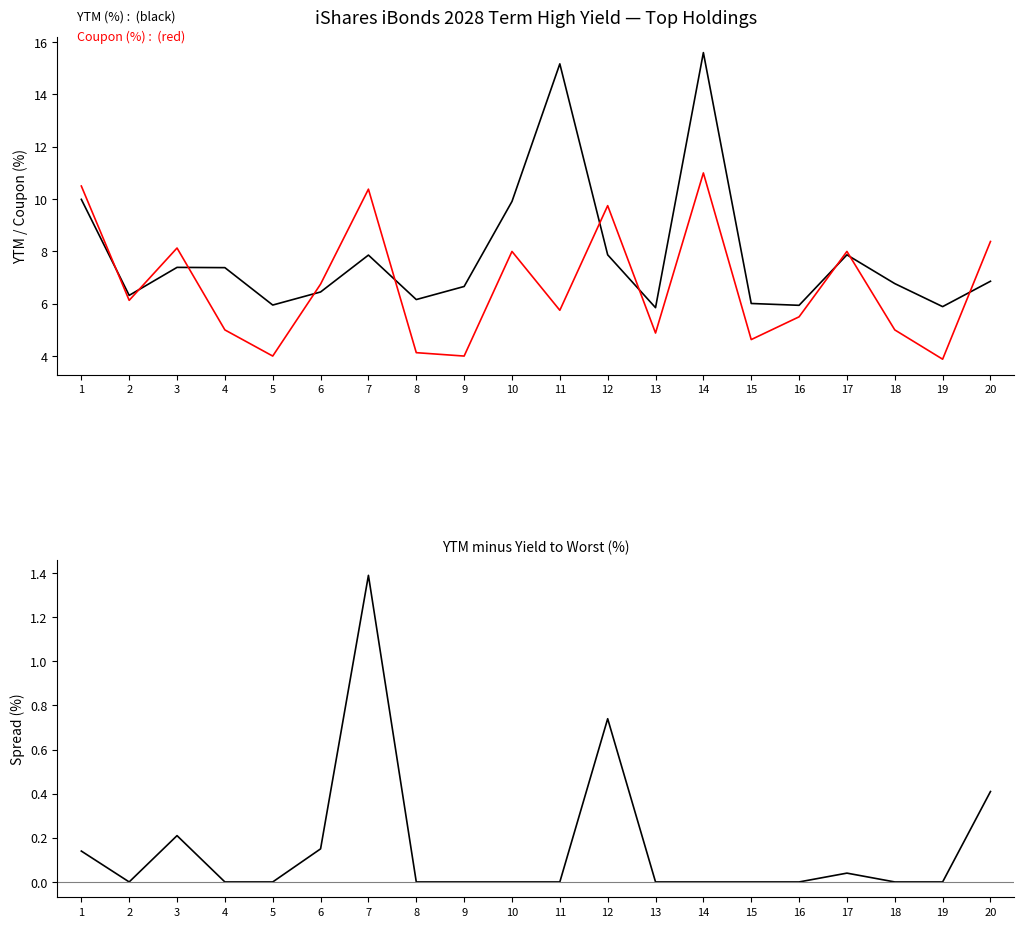

Which category has the lowest value in the YTM minus Yield to Worst series?

2